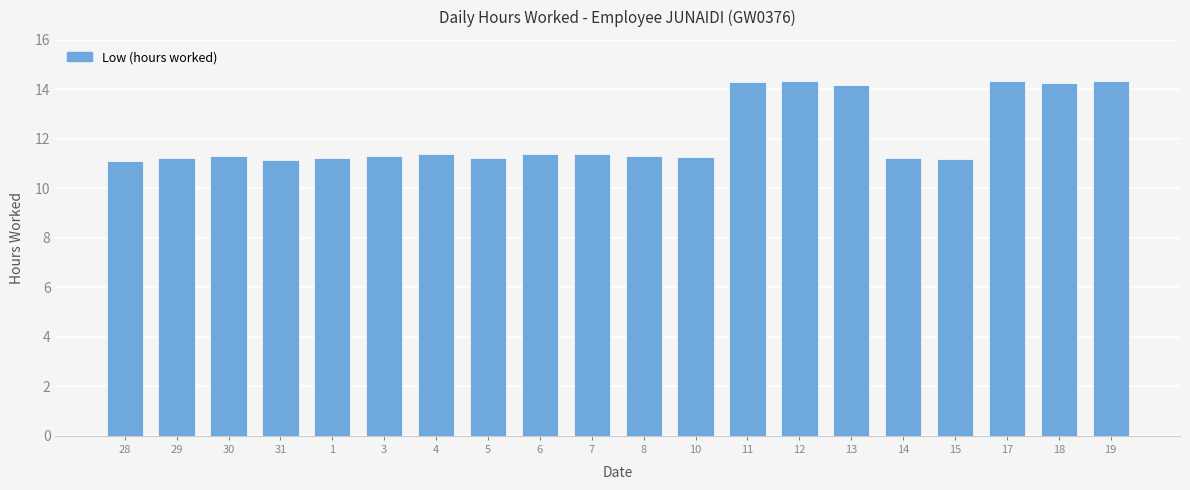

What is the average value?

12.2